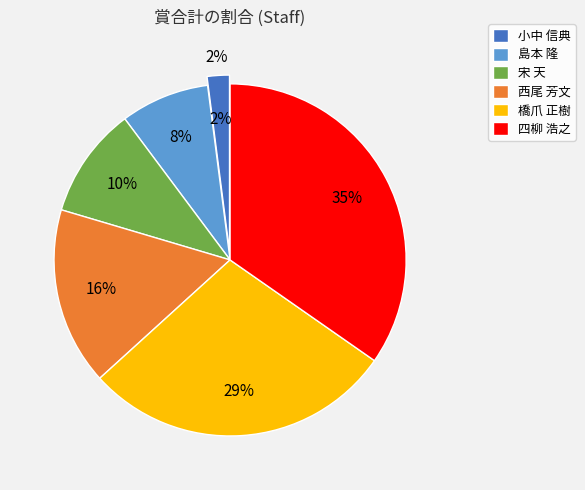

Which category has the smallest portion of the pie?

小中 信典